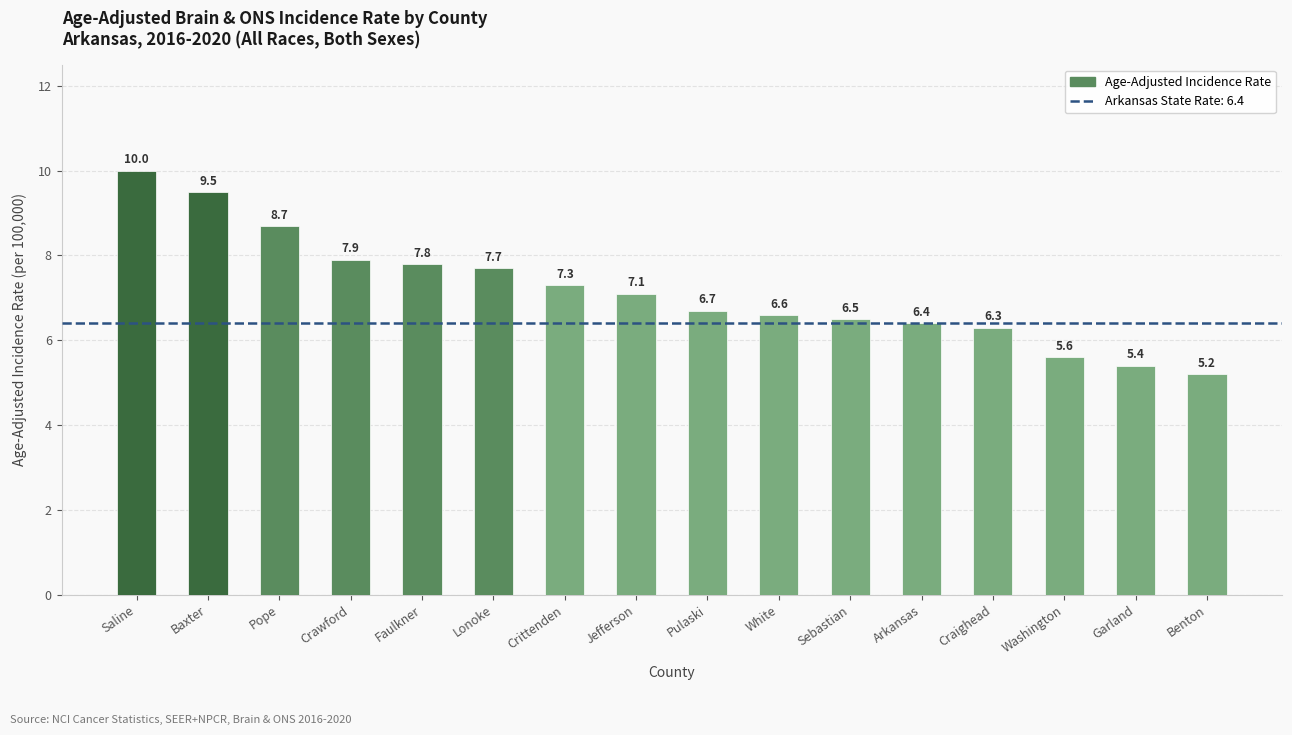

Which label corresponds to the largest value in the chart?

Saline